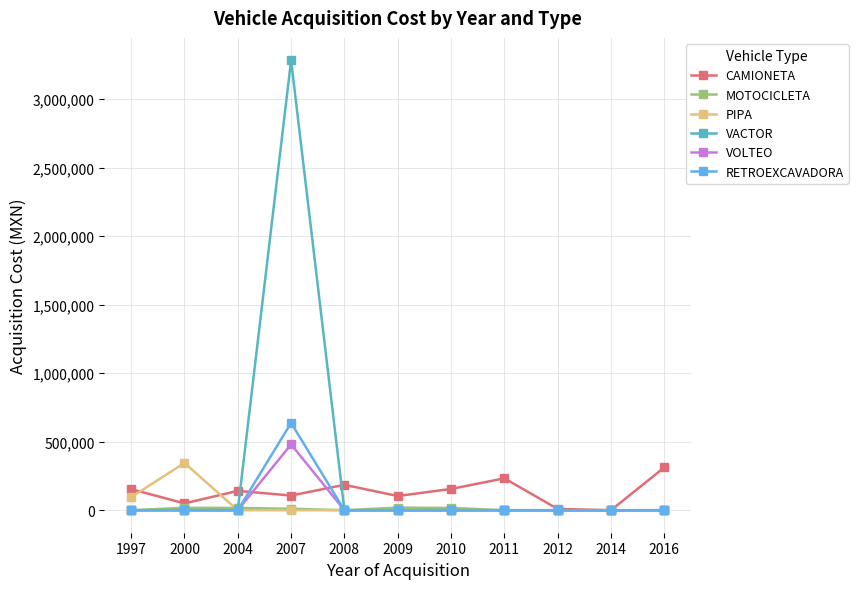

What is the average value of the CAMIONETA series?

131921